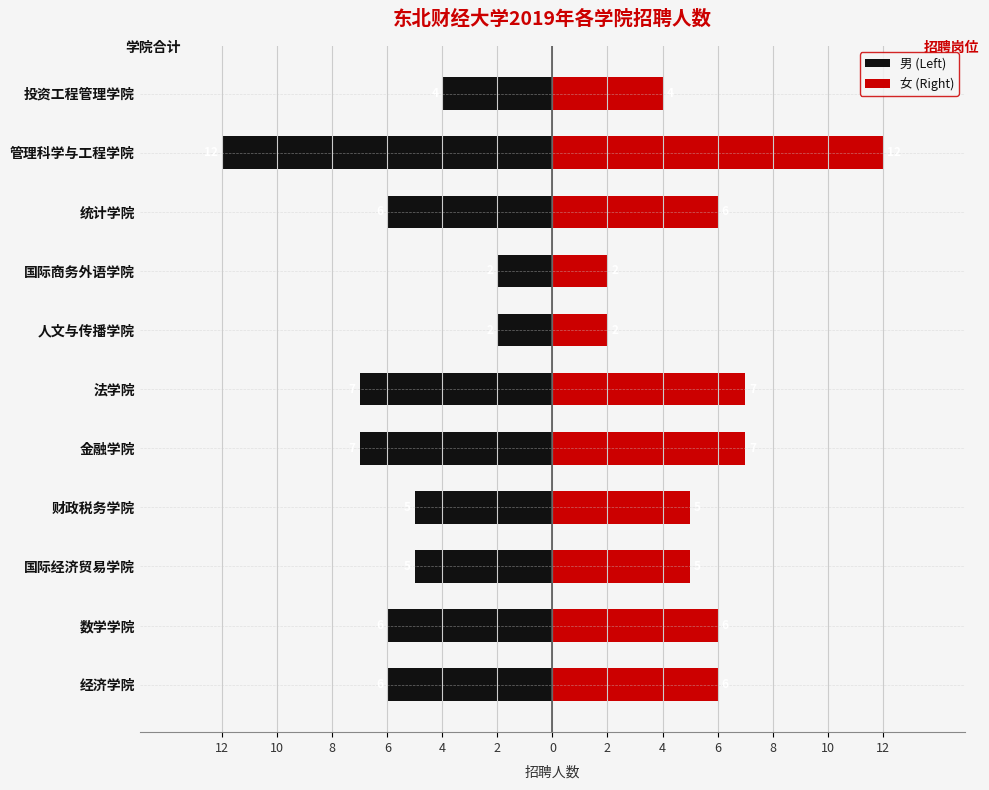

At how many categories does at least one series exceed -3?

11